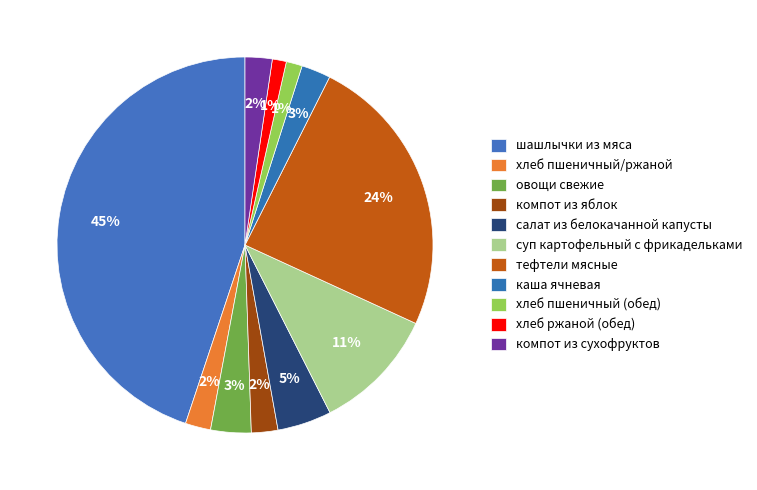

How many segments does this pie chart have?

11